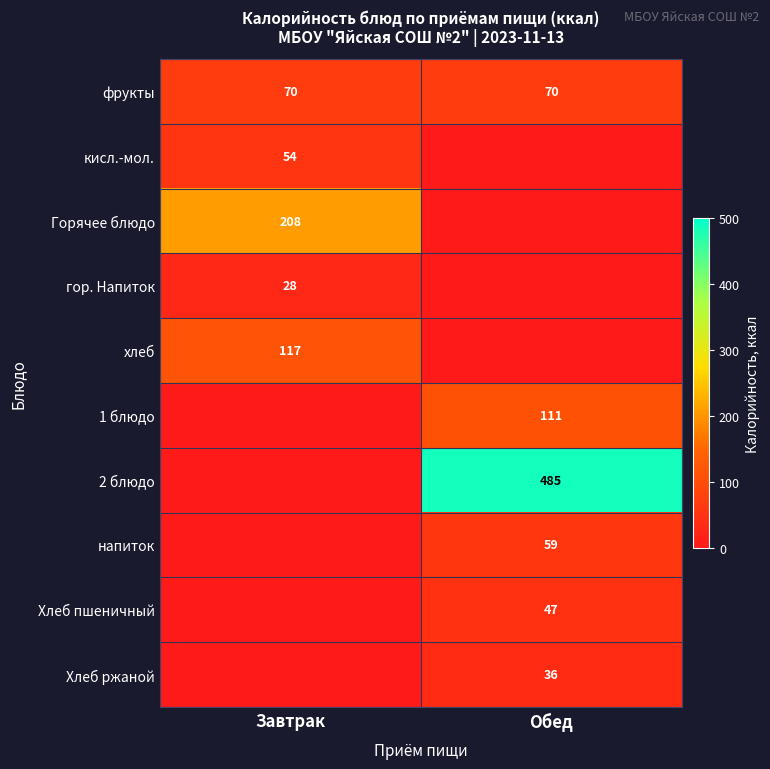

At which category does the chart reach its peak across all series?

Обед